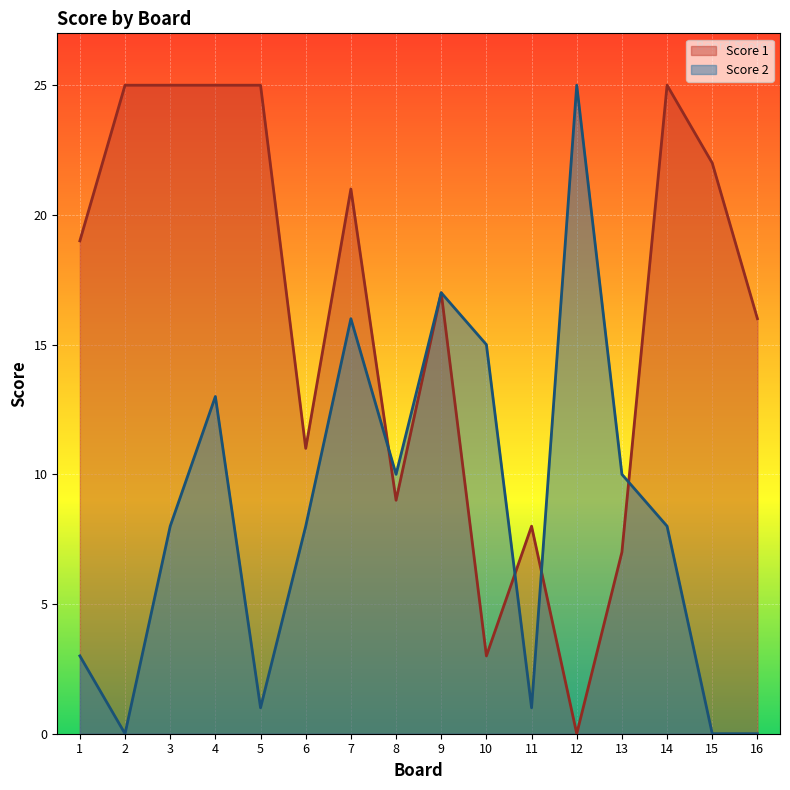

At which label does Score 1 first exceed 19?

2